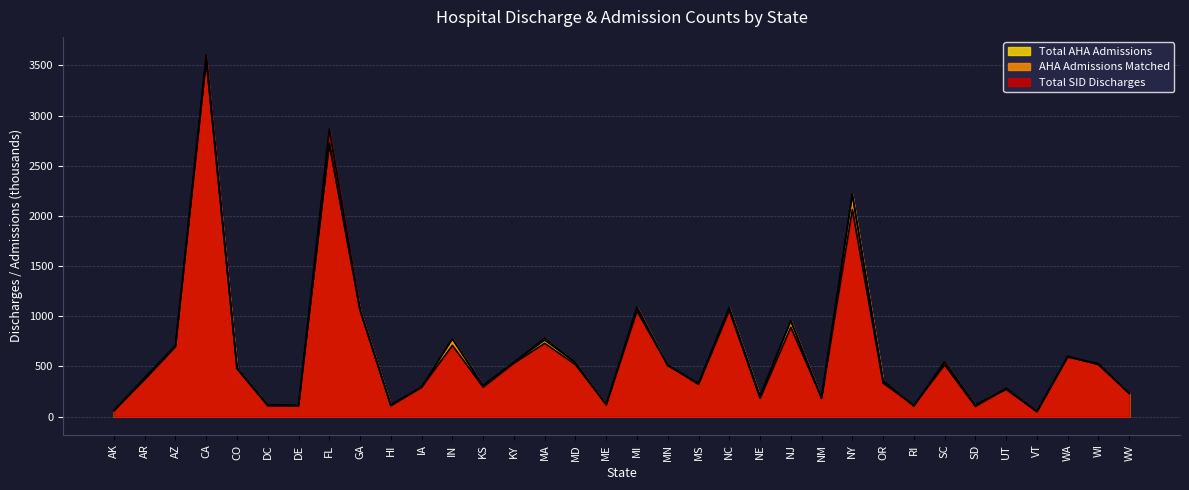

Is the value of AHA Admissions Matched at AZ greater than the value of Total SID Discharges at NE?

Yes